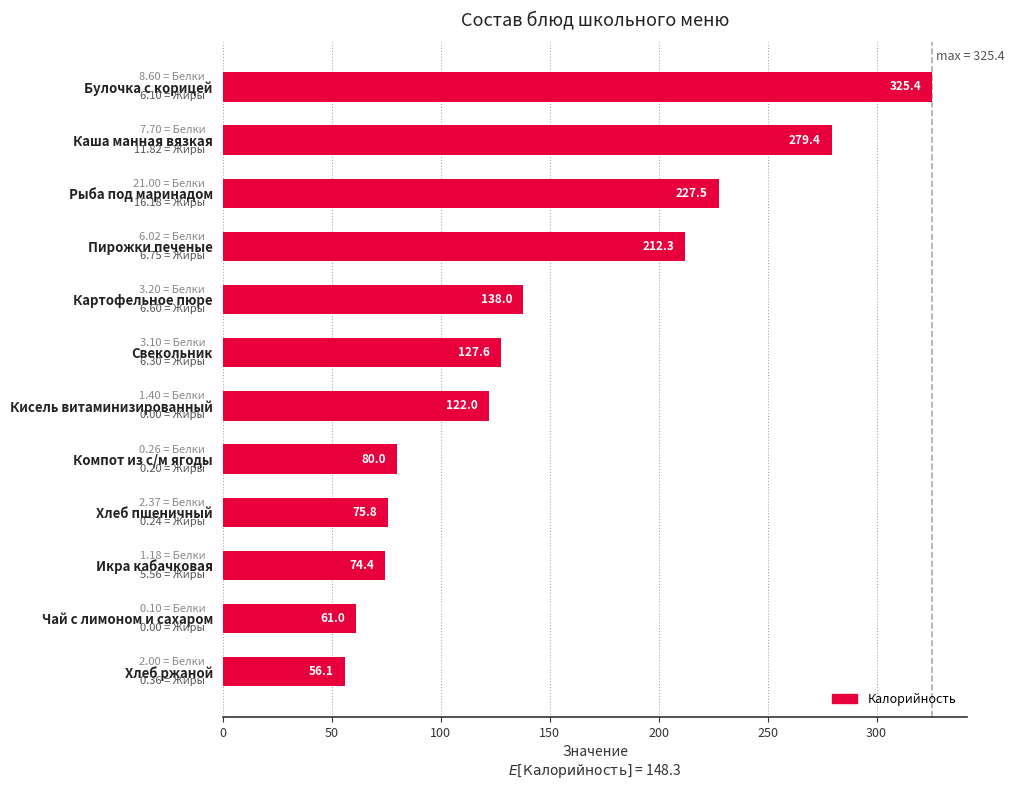

Which label corresponds to the largest value in the chart?

Булочка с корицей